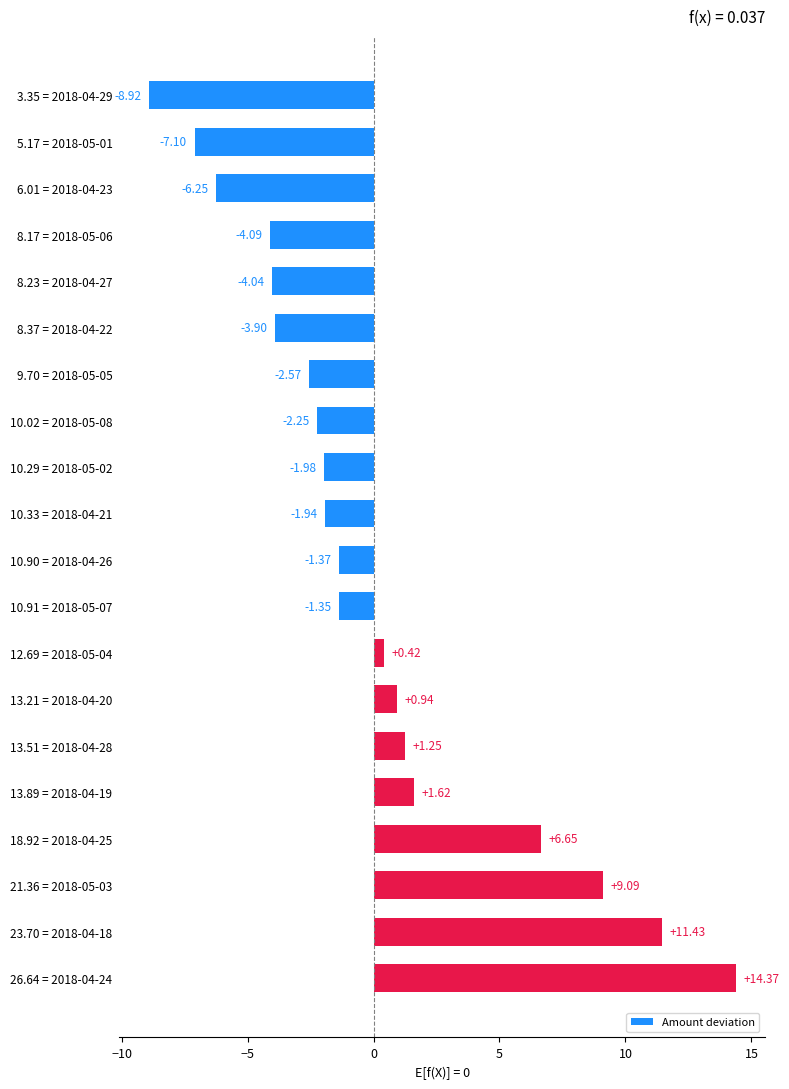

Rank the categories by value from lowest to highest.

3.35 = 2018-04-29, 5.17 = 2018-05-01, 6.01 = 2018-04-23, 8.17 = 2018-05-06, 8.23 = 2018-04-27, 8.37 = 2018-04-22, 9.70 = 2018-05-05, 10.02 = 2018-05-08, 10.29 = 2018-05-02, 10.33 = 2018-04-21, 10.90 = 2018-04-26, 10.91 = 2018-05-07, 12.69 = 2018-05-04, 13.21 = 2018-04-20, 13.51 = 2018-04-28, 13.89 = 2018-04-19, 18.92 = 2018-04-25, 21.36 = 2018-05-03, 23.70 = 2018-04-18, 26.64 = 2018-04-24